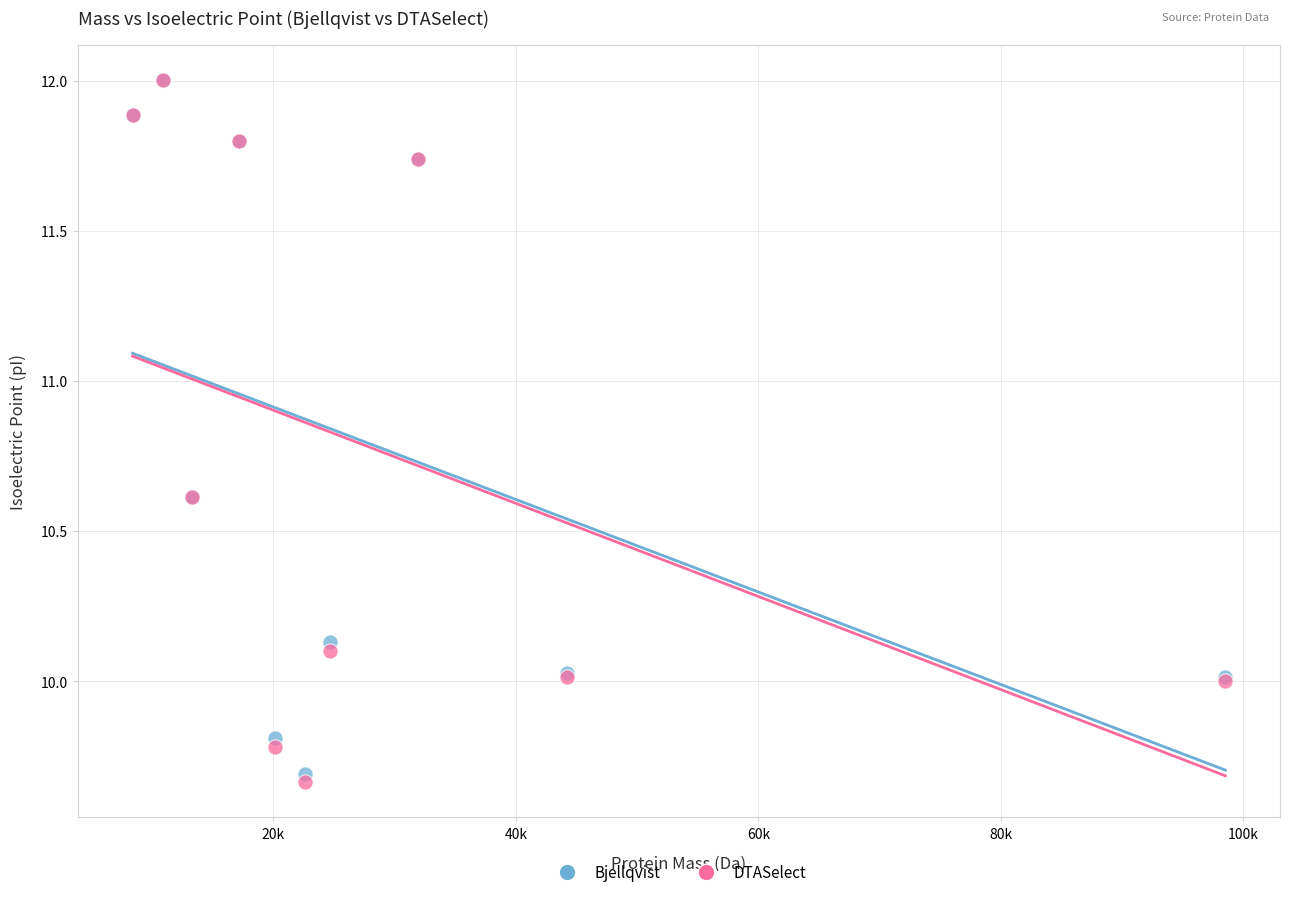

Which series reaches the minimum Y coordinate?

DTASelect